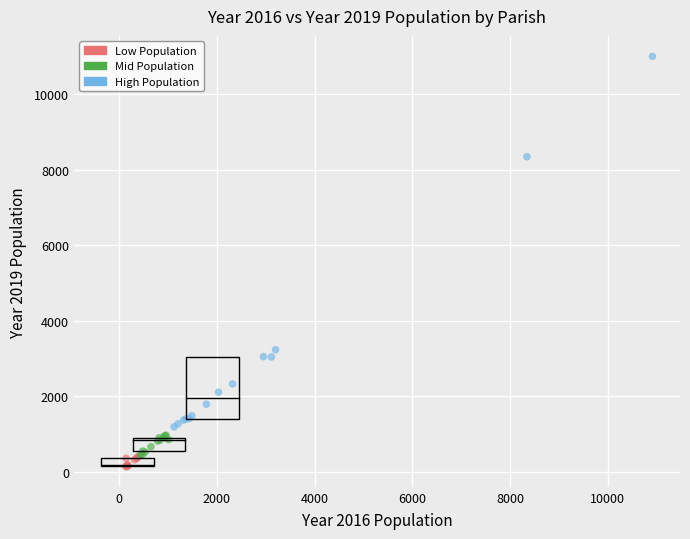

What are all the series names shown in the legend?

Low Population, Mid Population, High Population